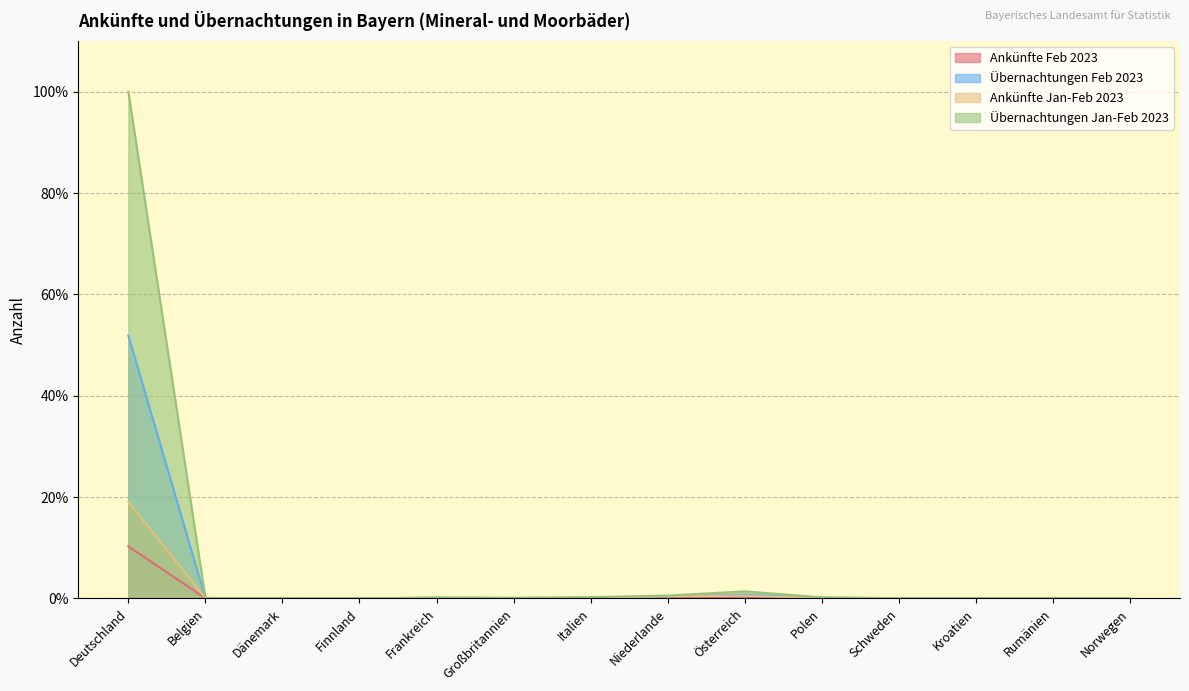

What are all the series names shown in the legend?

Ankünfte Feb 2023, Übernachtungen Feb 2023, Ankünfte Jan-Feb 2023, Übernachtungen Jan-Feb 2023